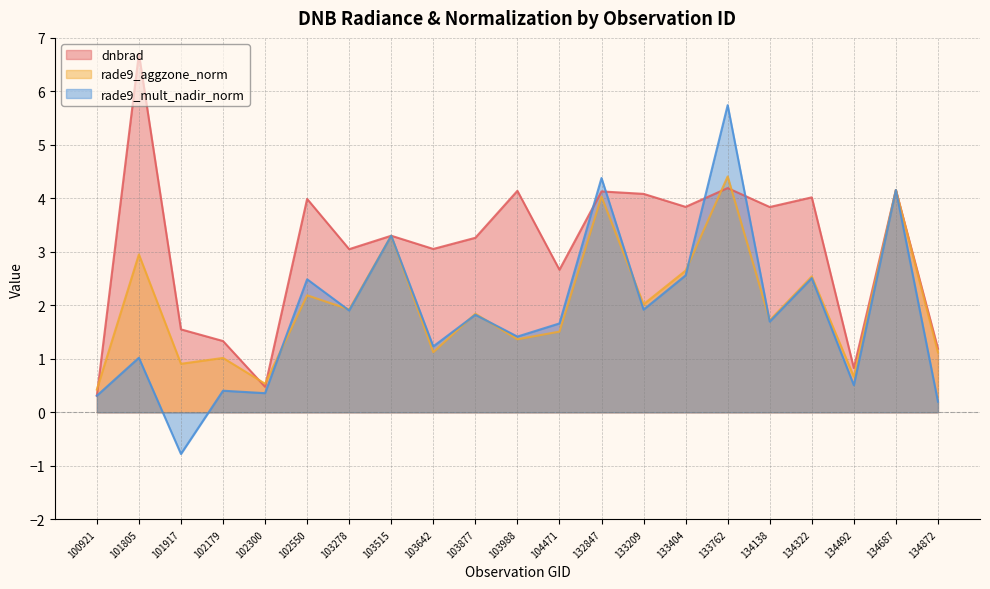

How many interior local peaks does the rade9_mult_nadir_norm series have?

9